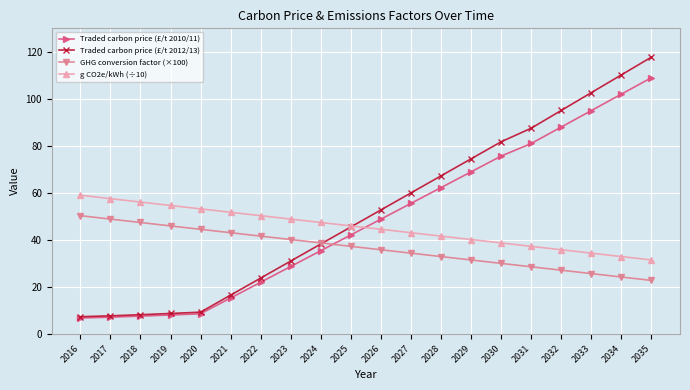

Between 2025 and 2031, which series saw the biggest shift?

Traded carbon price (£/t 2012/13)